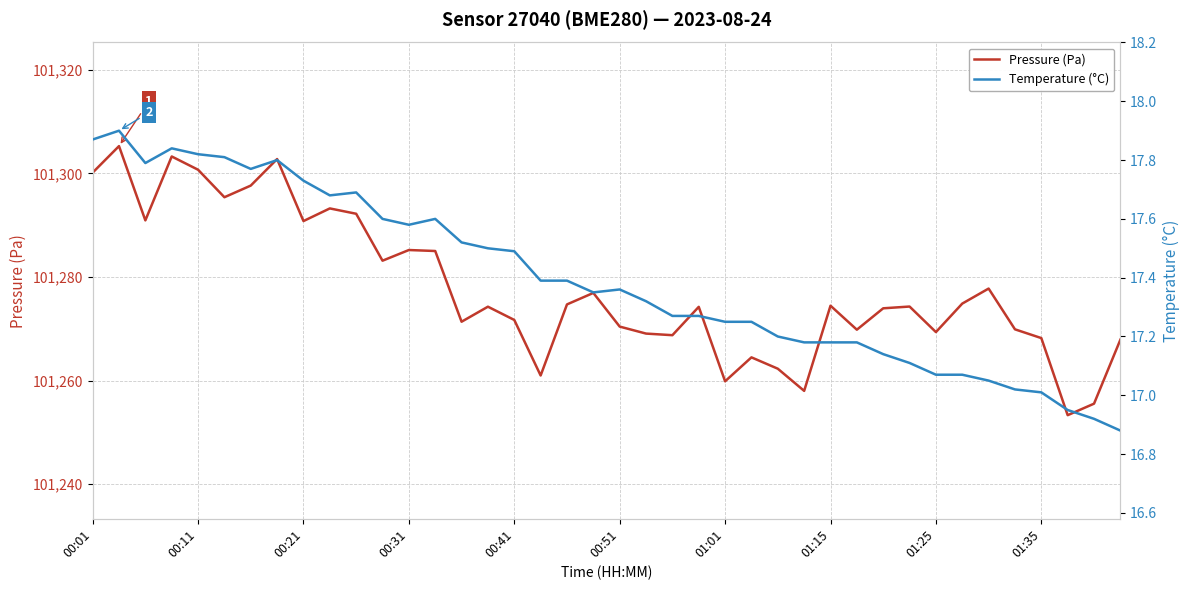

Is it true that Temperature (°C) equals 17.5 at 15?

True